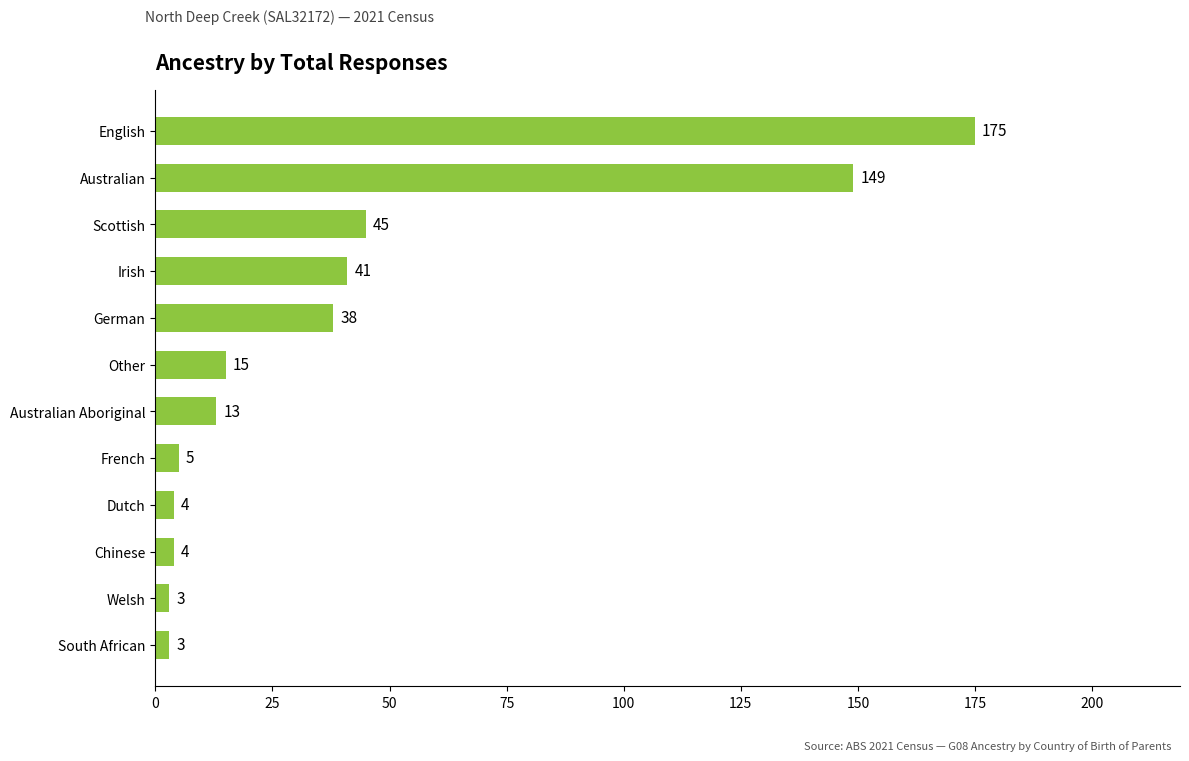

Reading bottom to top, list all the values displayed in this chart.

3	3	4	4	5	13	15	38	41	45	149	175